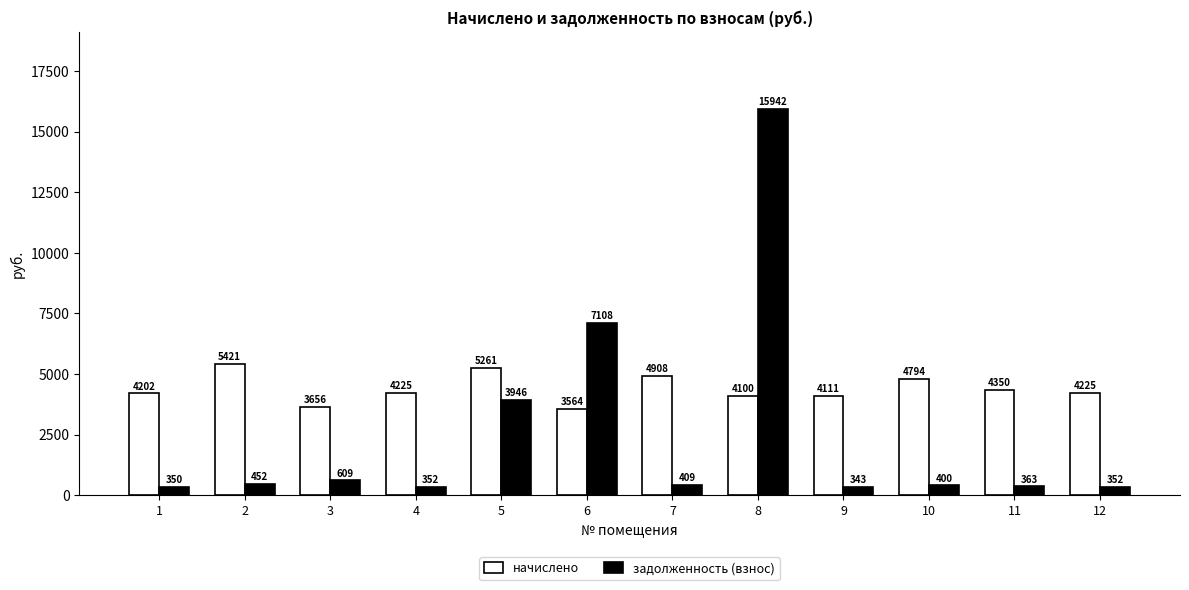

How many series are shown in this chart?

2